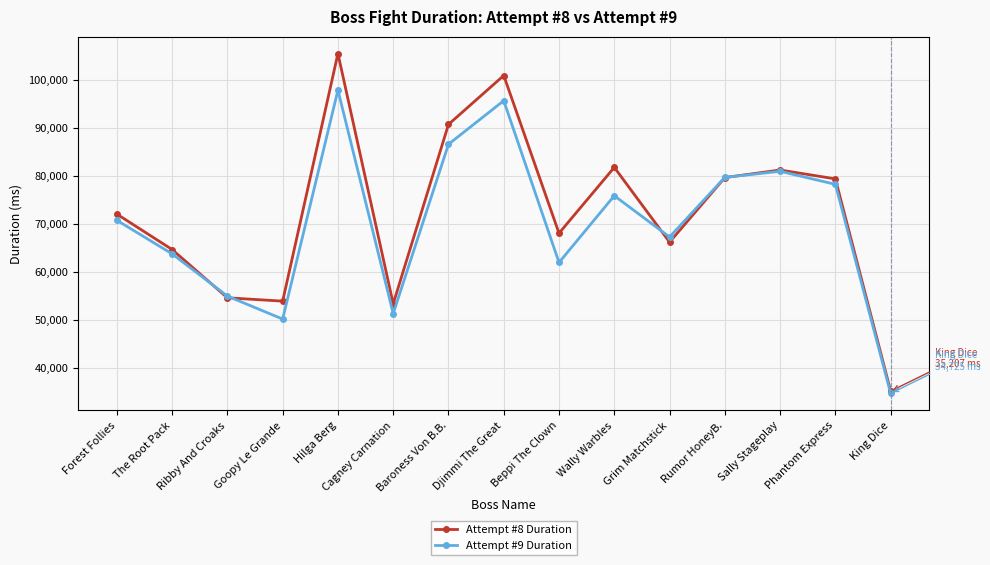

The Attempt #9 Duration series shows 34725 at King Dice. True or false?

True